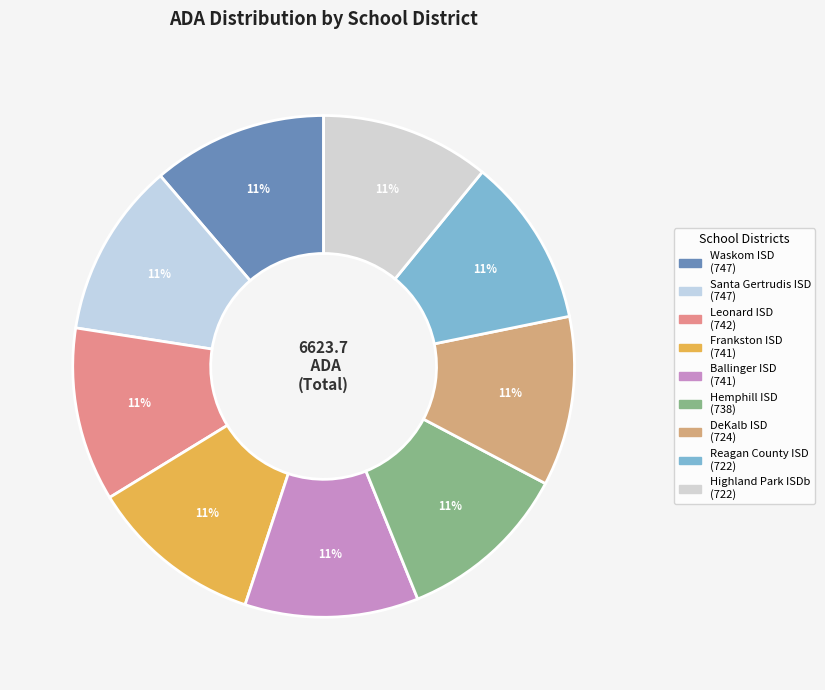

How many segments does this pie chart have?

9